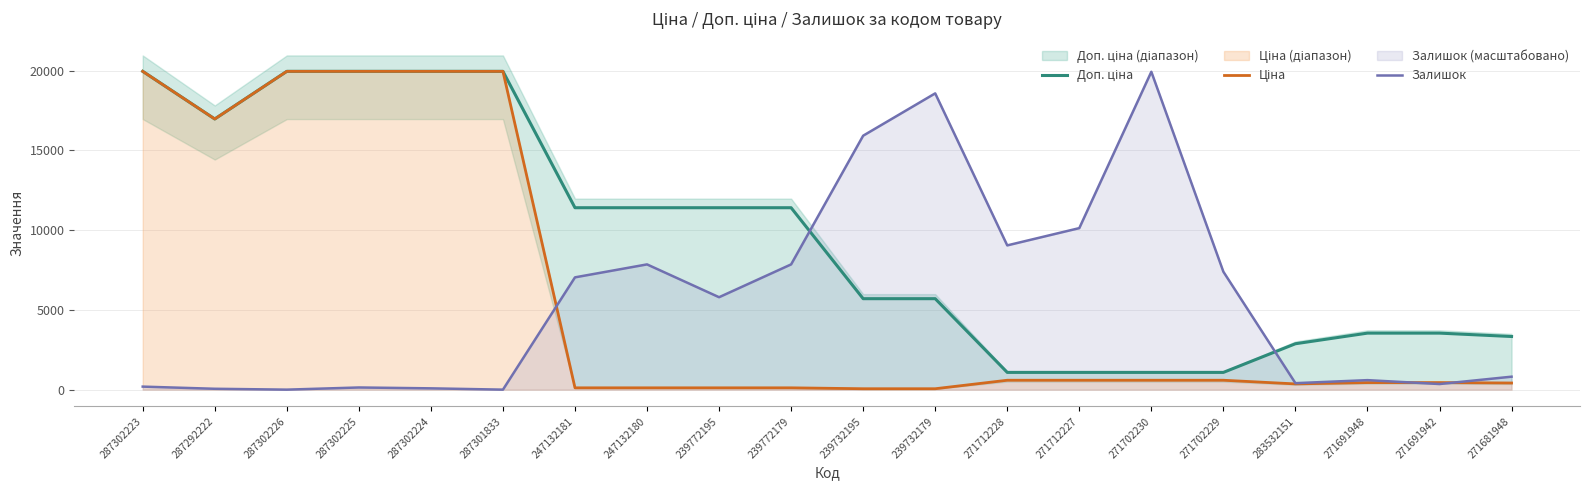

What is the label of the 2nd point from the left?

287292222